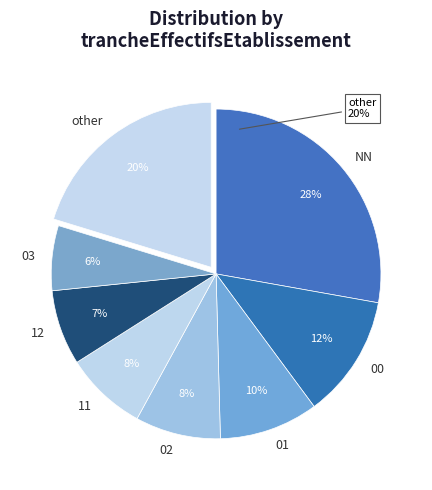

The 03 slice represents 1% of the pie. True or false?

False